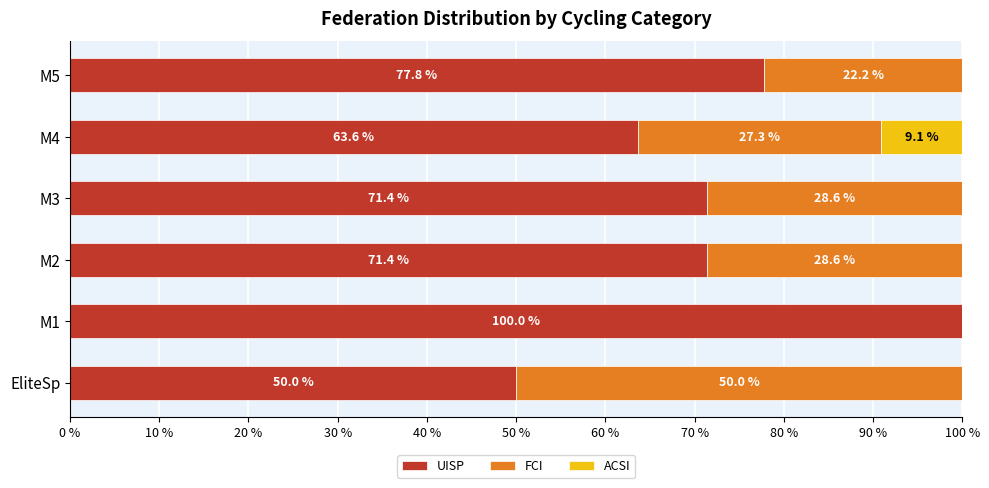

True or false: UISP has a value of 77.8 at M5.

True